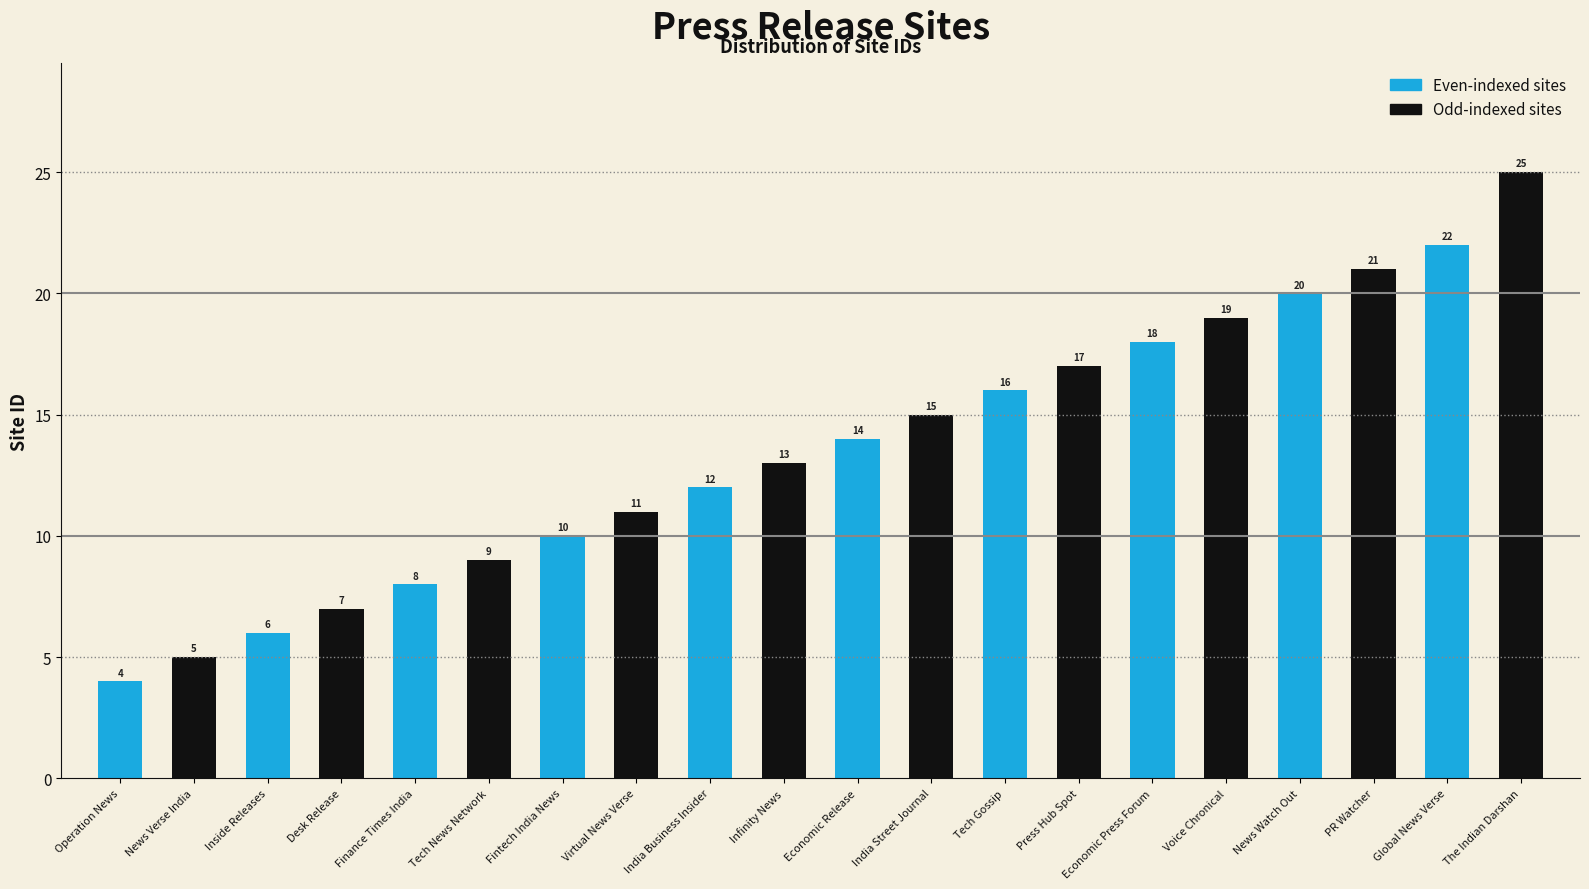

At Fintech India News, list the series in order from smallest to largest.

Even-indexed sites, Odd-indexed sites